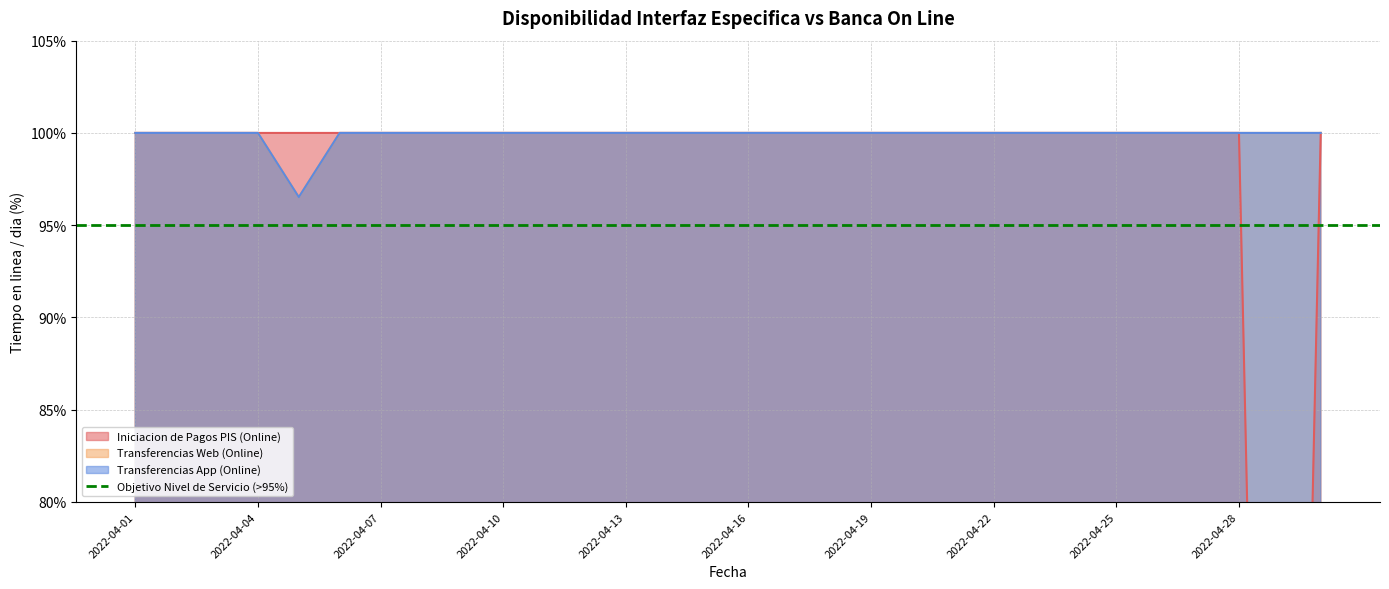

At which category does the chart reach its peak across all series?

2022-04-01